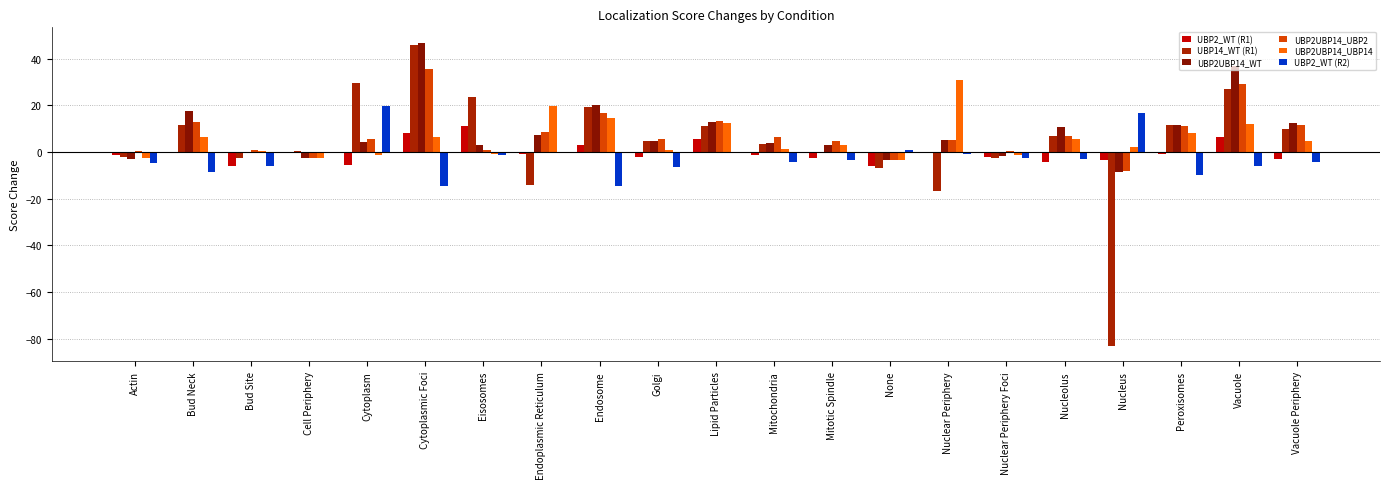

Reading right to left, extract all data points from this chart.

UBP2_WT (R1): -3.1	6.5	-1.1	-3.3	-4.4	-2.1	-0.7	-6.2	-2.6	-1.3	5.3	-2.1	3.0	-0.9	11.2	8.3	-5.5	-0.0	-6.2	-0.2	-1.3
UBP14_WT (R1): 9.9	27.0	11.4	-83.3	6.8	-2.7	-16.7	-7.1	-0.4	3.6	11.2	4.8	19.2	-14.0	23.4	45.9	29.5	0.2	-2.6	11.7	-2.3
UBP2UBP14_WT: 12.4	37.0	11.6	-8.6	10.5	-1.7	5.0	-3.4	2.8	3.8	12.6	4.9	20.1	7.2	2.8	46.9	4.3	-2.5	-0.5	17.6	-2.9
UBP2UBP14_UBP2: 11.4	28.9	10.9	-8.3	6.8	0.3	5.0	-3.3	4.7	6.2	13.3	5.3	16.7	8.3	0.7	35.4	5.5	-2.5	1.0	12.7	0.5
UBP2UBP14_UBP14: 4.6	12.1	8.0	2.3	5.5	-1.3	30.7	-3.3	3.2	1.3	12.3	1.0	14.7	19.6	-1.1	6.6	-1.5	-2.5	0.2	6.2	-2.6
UBP2_WT (R2): -4.3	-6.0	-9.7	16.5	-3.2	-2.5	-0.9	0.8	-3.5	-4.3	-0.4	-6.4	-14.8	0.0	-1.3	-14.7	19.8	-0.2	-6.2	-8.7	-4.7